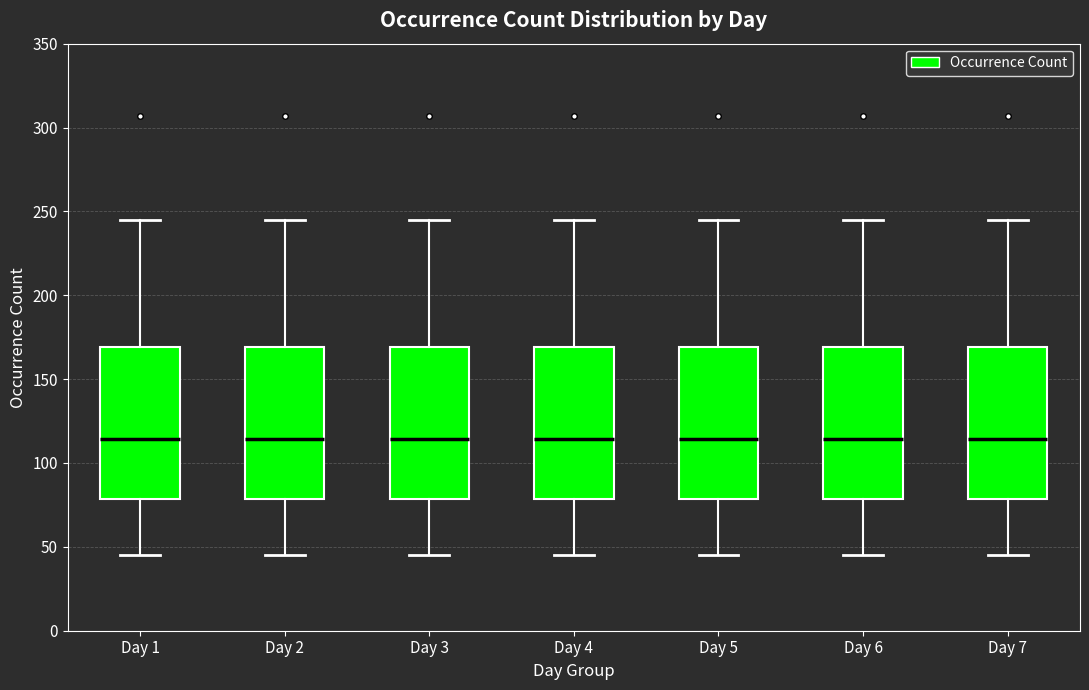

Reading left to right, read every box against the y-axis: the position of its median line, the range the box covers, and the ends of its whiskers. The values are not printed on the chart, so give them approximately, as read against the axis.

Day 1: median 115, box 80 to 170, whiskers 45 to 245
Day 2: median 115, box 80 to 170, whiskers 45 to 245
Day 3: median 115, box 80 to 170, whiskers 45 to 245
Day 4: median 115, box 80 to 170, whiskers 45 to 245
Day 5: median 115, box 80 to 170, whiskers 45 to 245
Day 6: median 115, box 80 to 170, whiskers 45 to 245
Day 7: median 115, box 80 to 170, whiskers 45 to 245